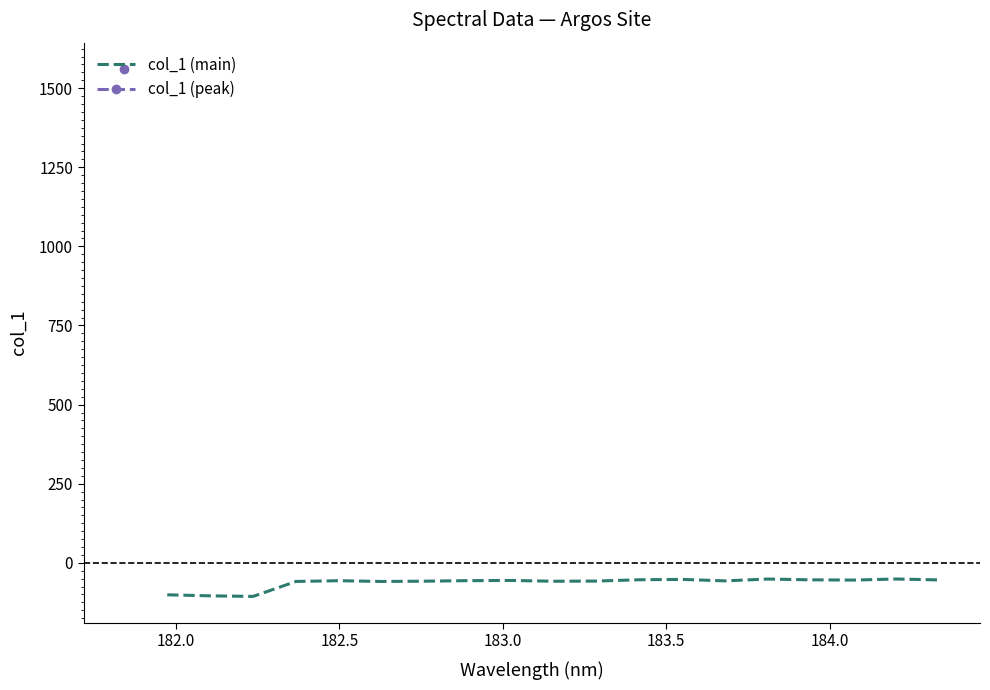

What is the highest value of the col_1 (main) series?

-51.2